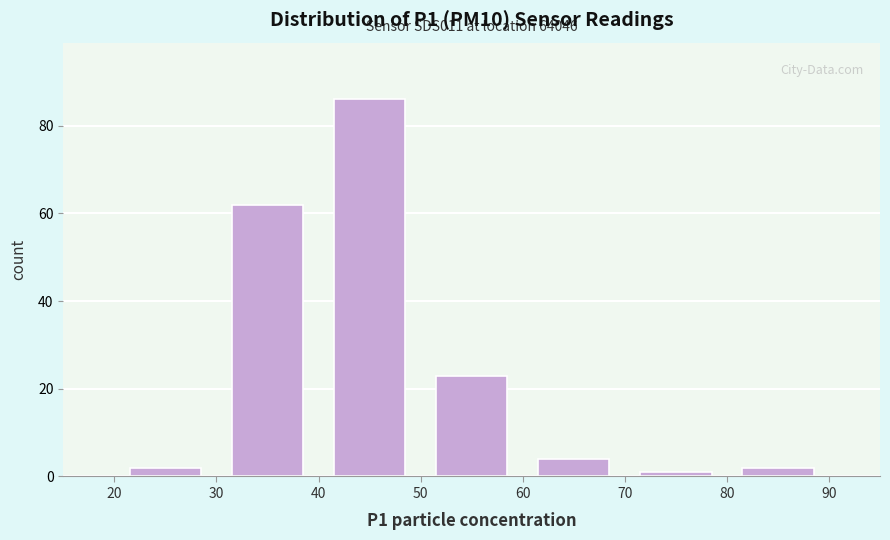

Which range on the x-axis has the tallest bar?

40 to 50